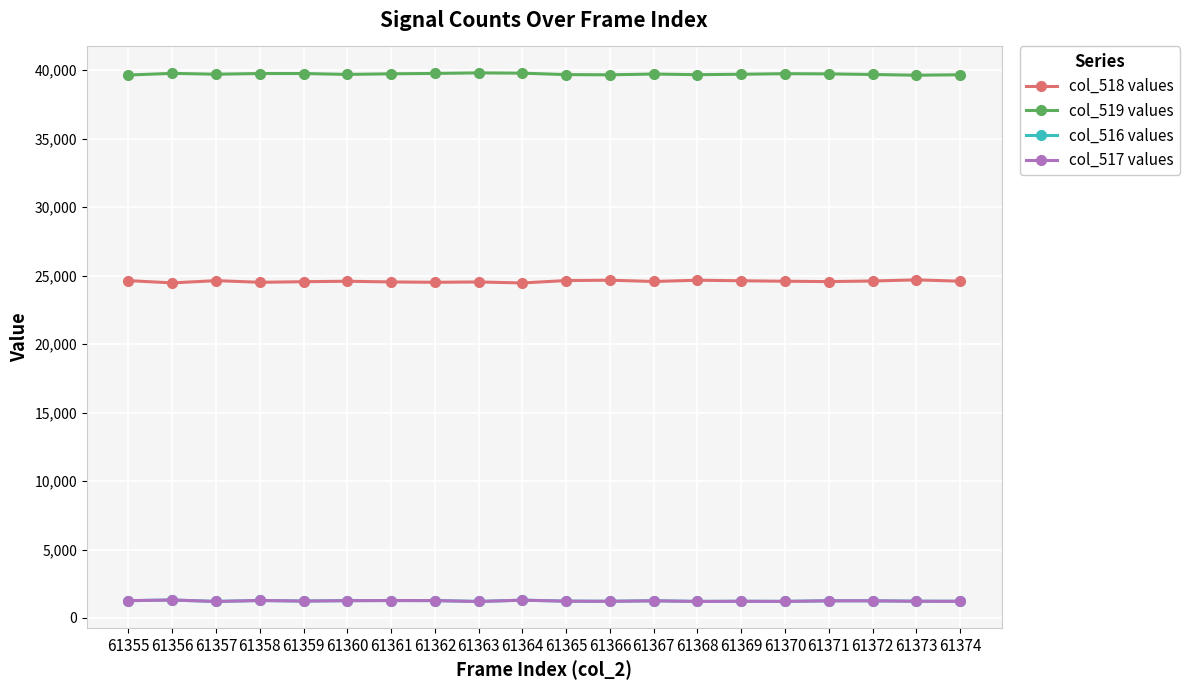

True or false: col_518 values has a value of 24509 at 61362.

True